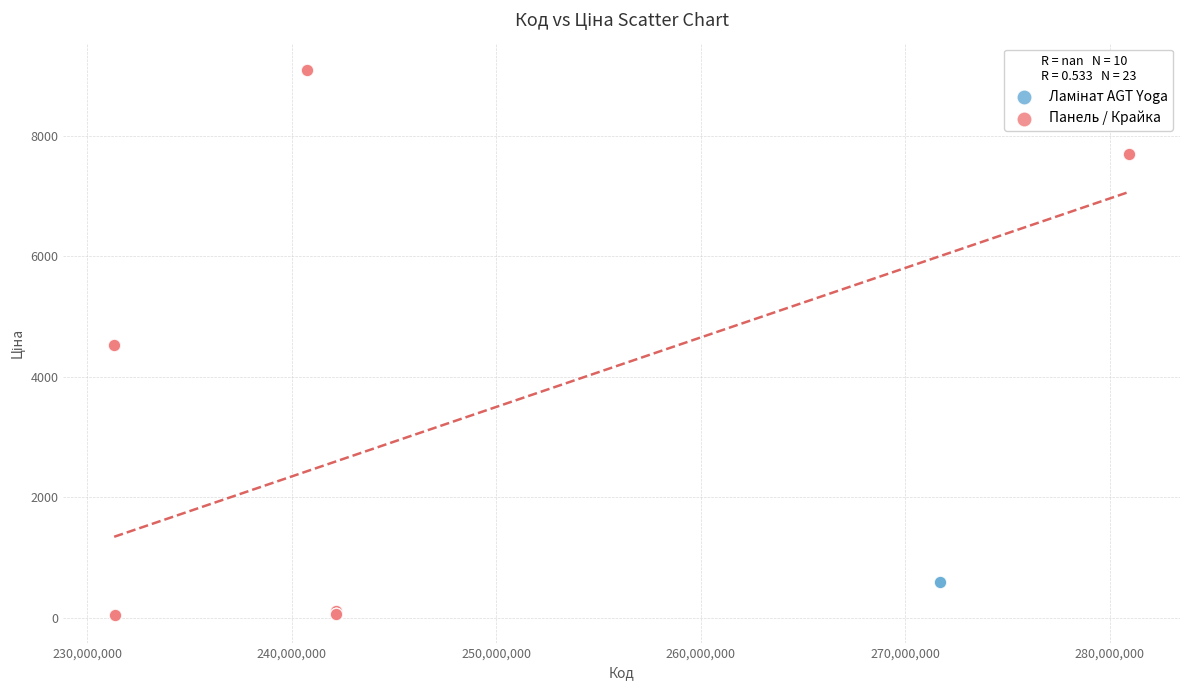

Which series contains the lowest Y value?

Панель / Крайка